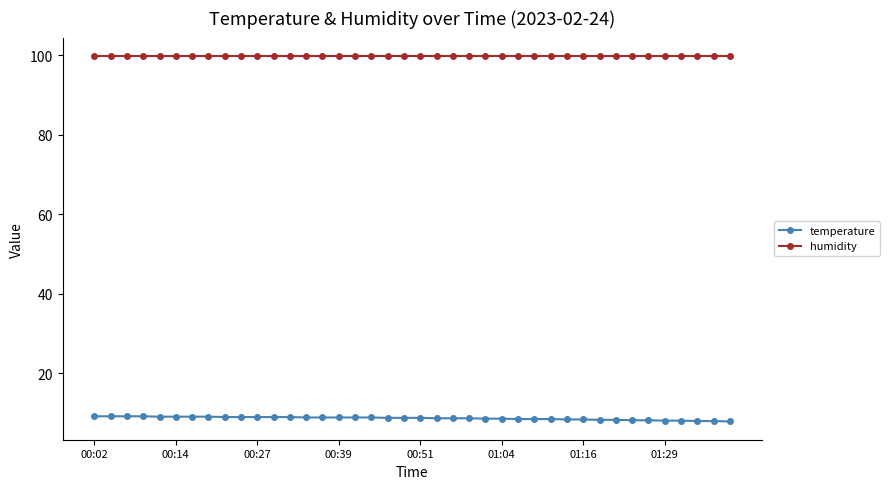

Which series has the largest total across all categories?

humidity